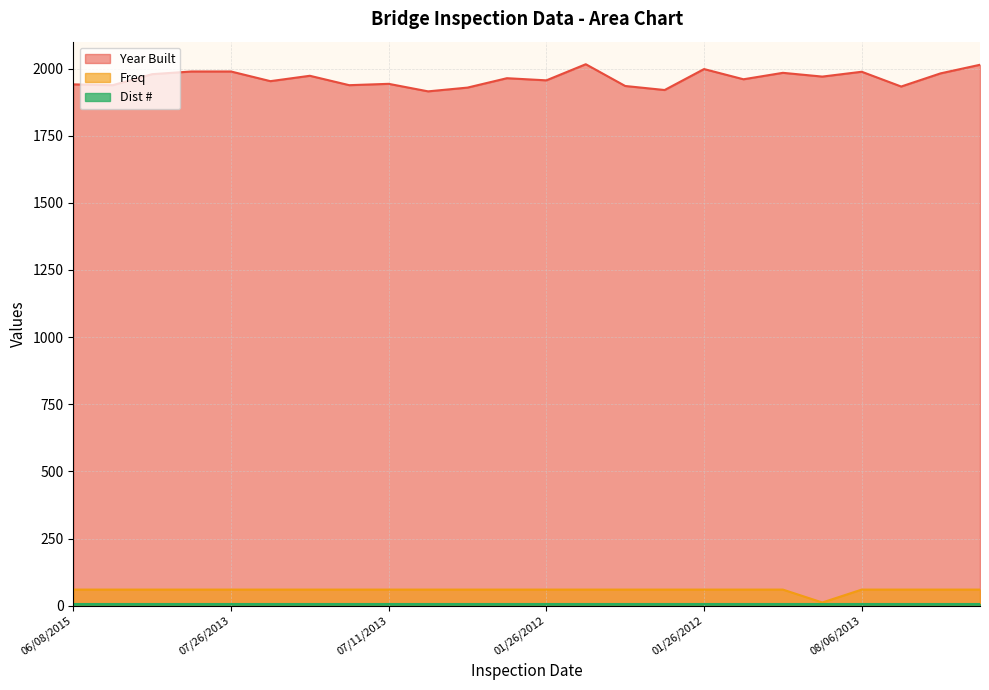

What is the sum of the Freq values at 01/26/2012 and 04/11/2012?

120